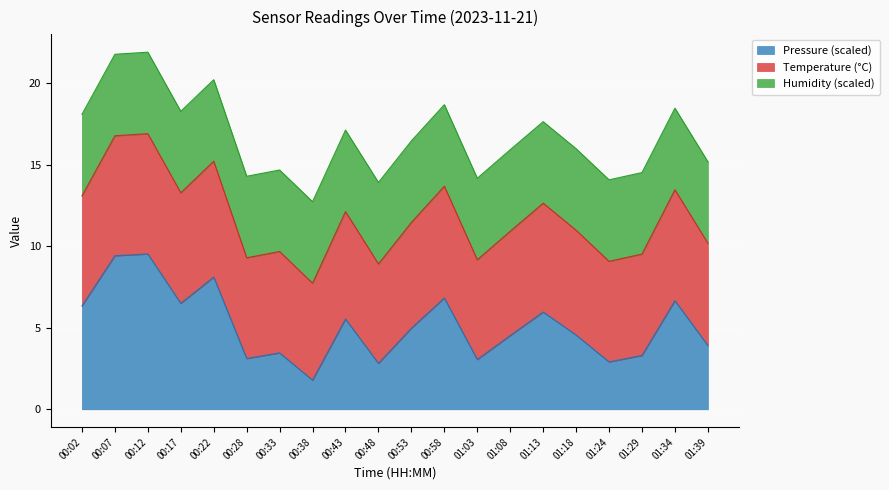

What is the total value across all series at 00:43?

17.1